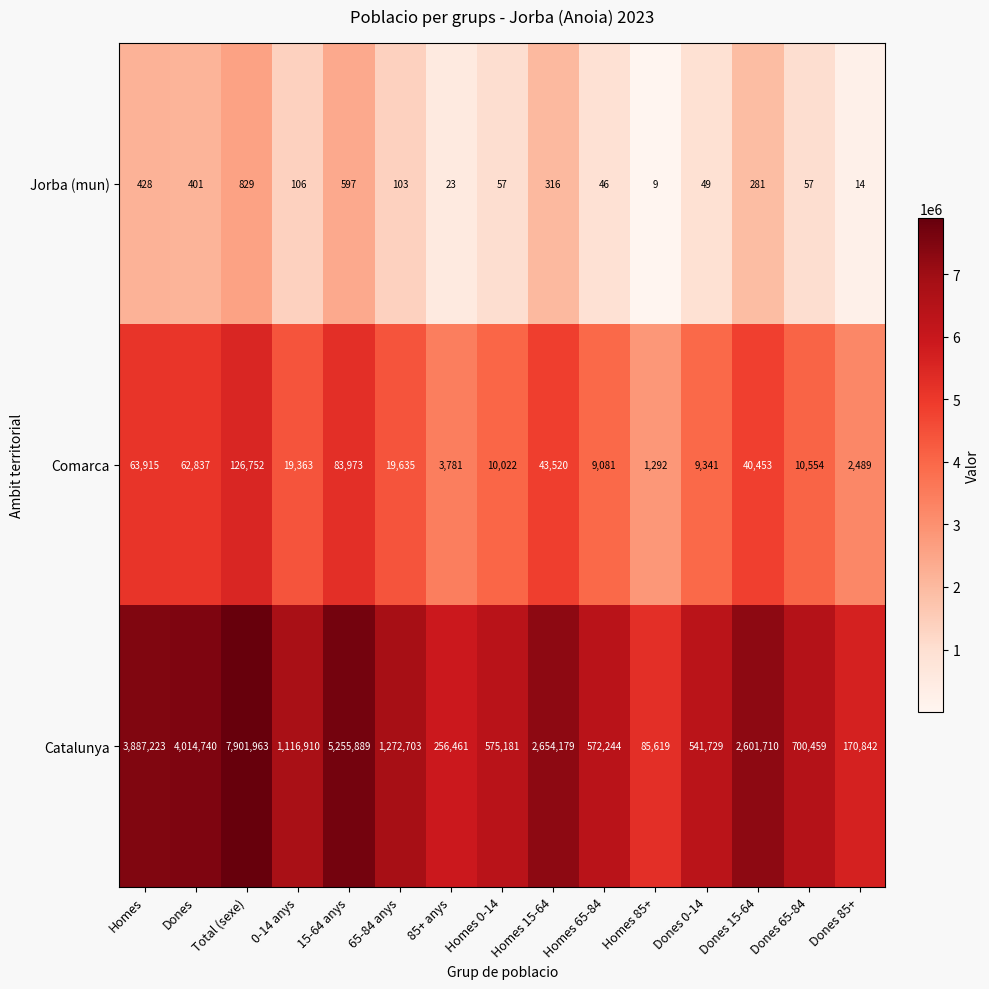

Count the number of data series in this chart.

3